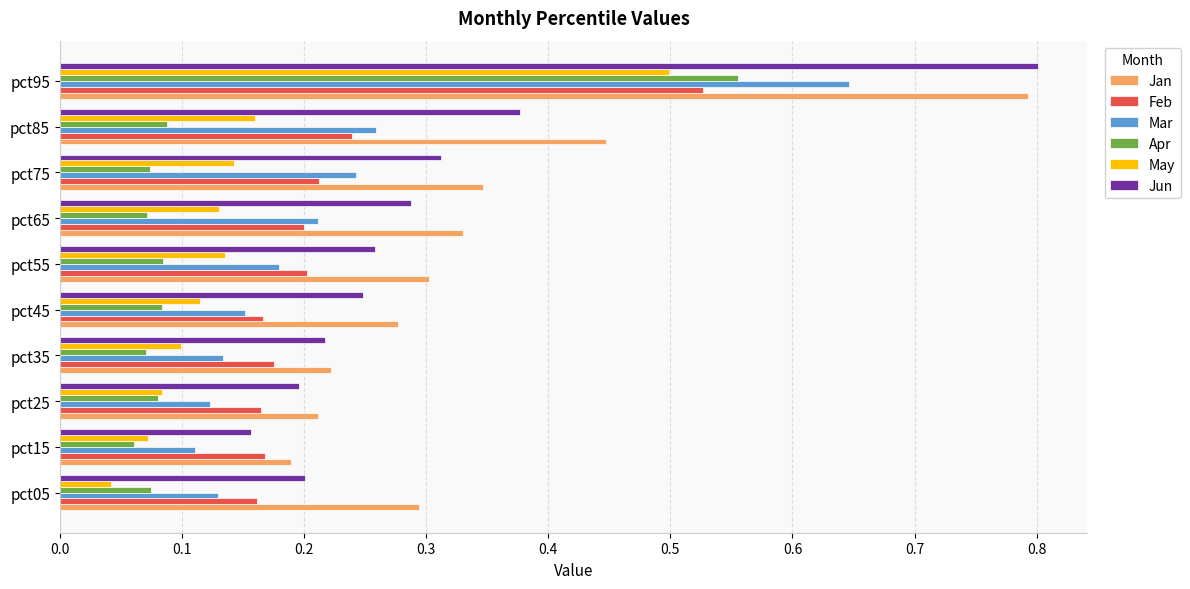

The Feb series shows 0.2 at pct85. True or false?

True